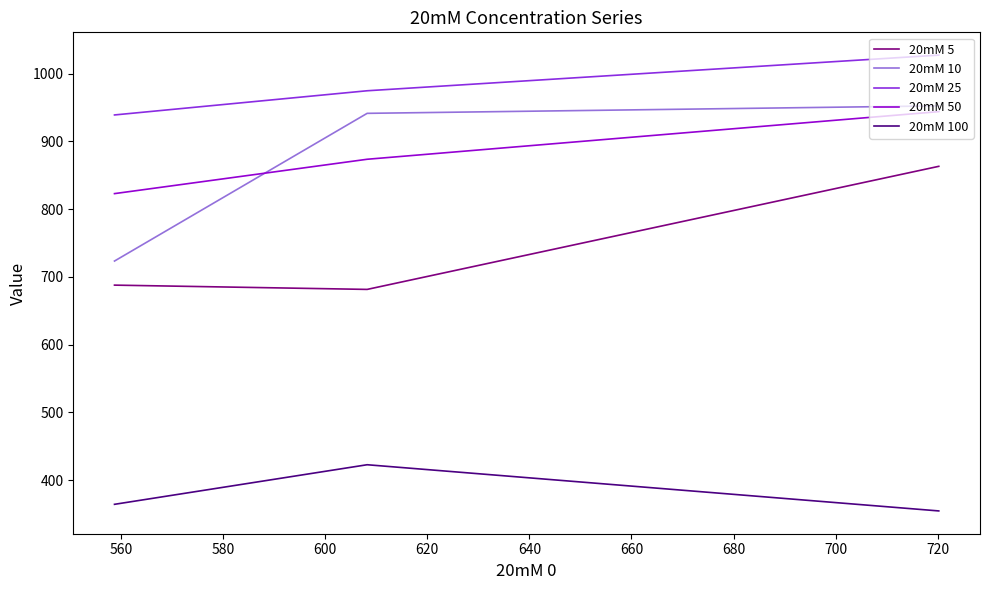

What is the maximum value for 20mM 100?

422.6